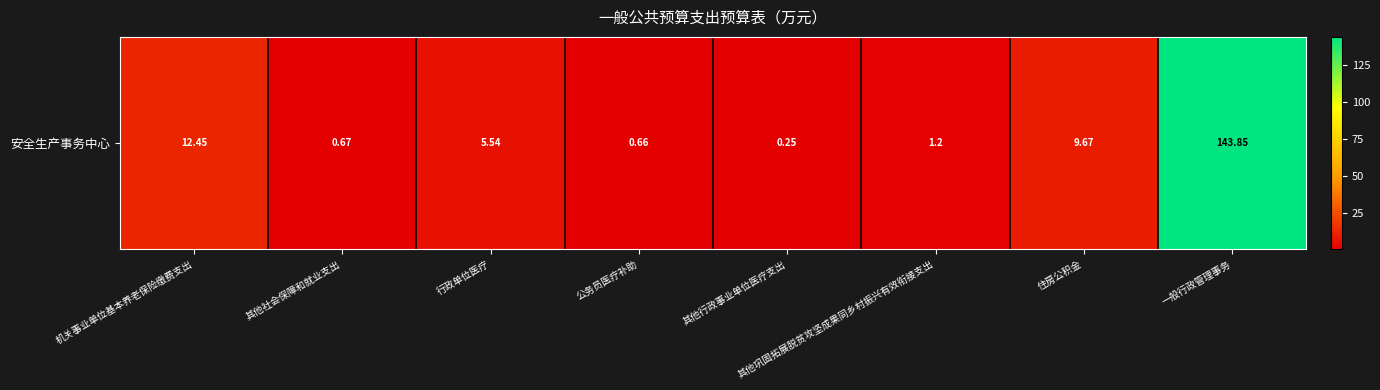

How many series are shown in this chart?

1